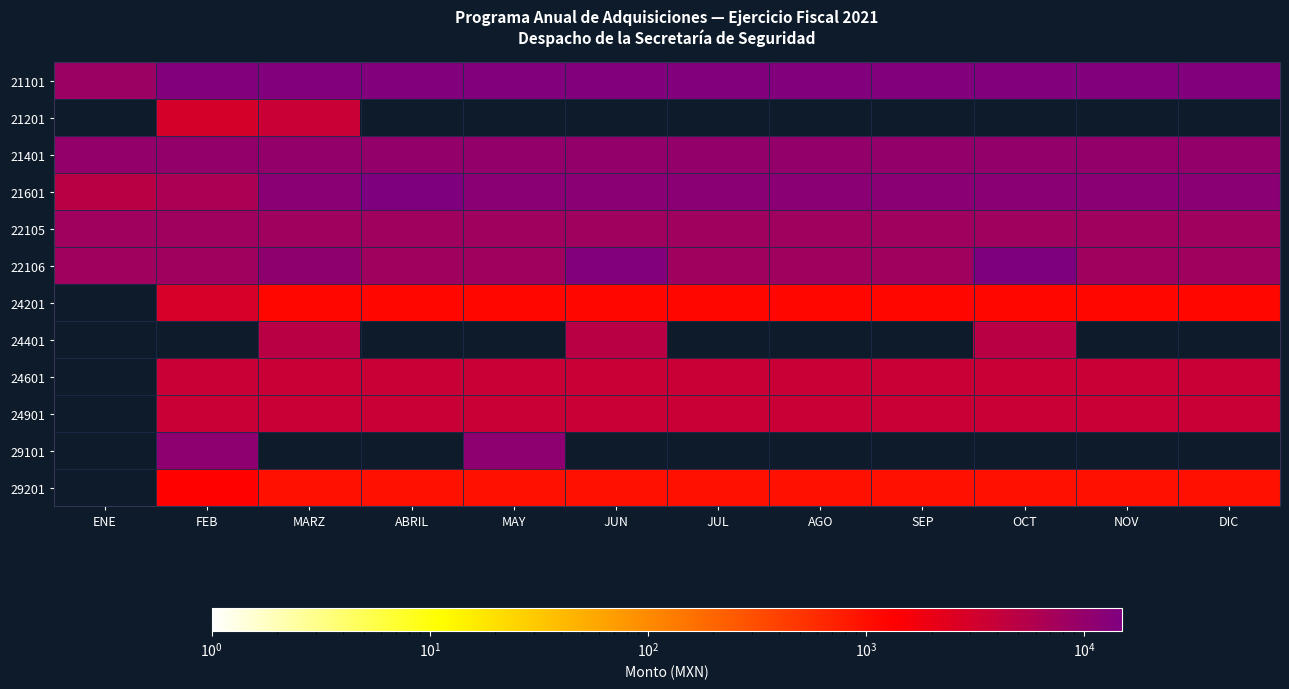

Rank the series at FEB from highest to lowest value.

21101, 29101, 21401, 22105, 22106, 21601, 24601, 24901, 21201, 24201, 29201, 24401